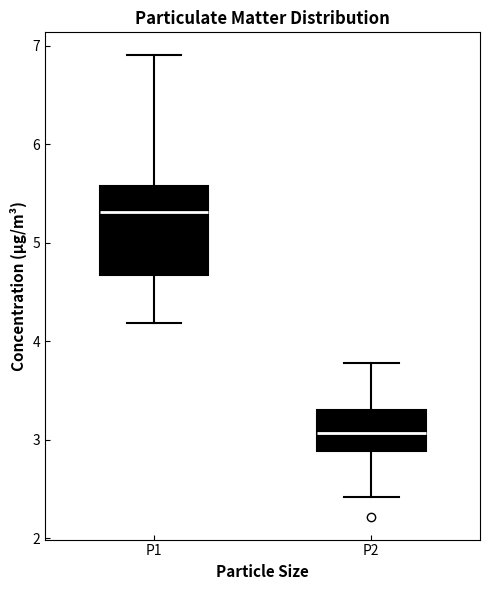

Which box is the tallest, from its lower edge to its upper edge?

P1